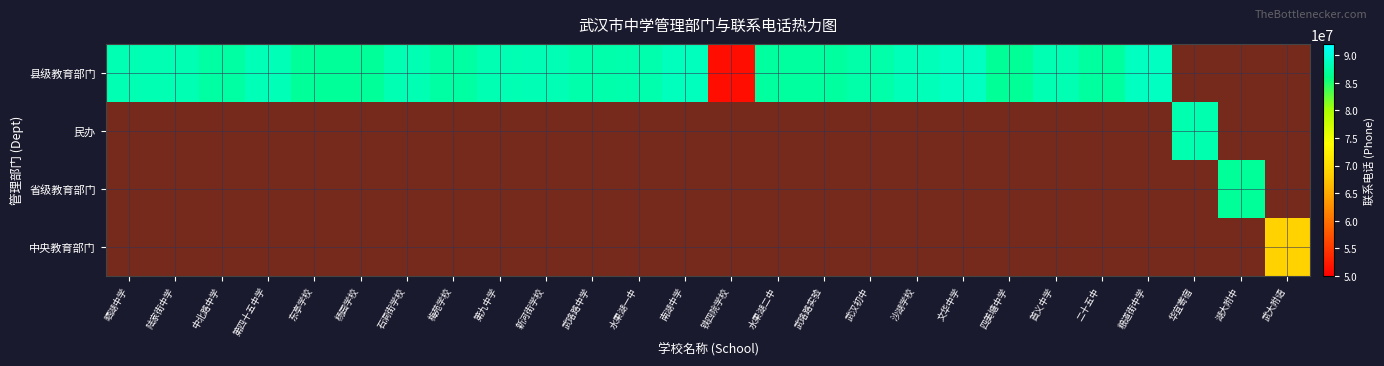

Which series has the widest spread of values?

县级教育部门